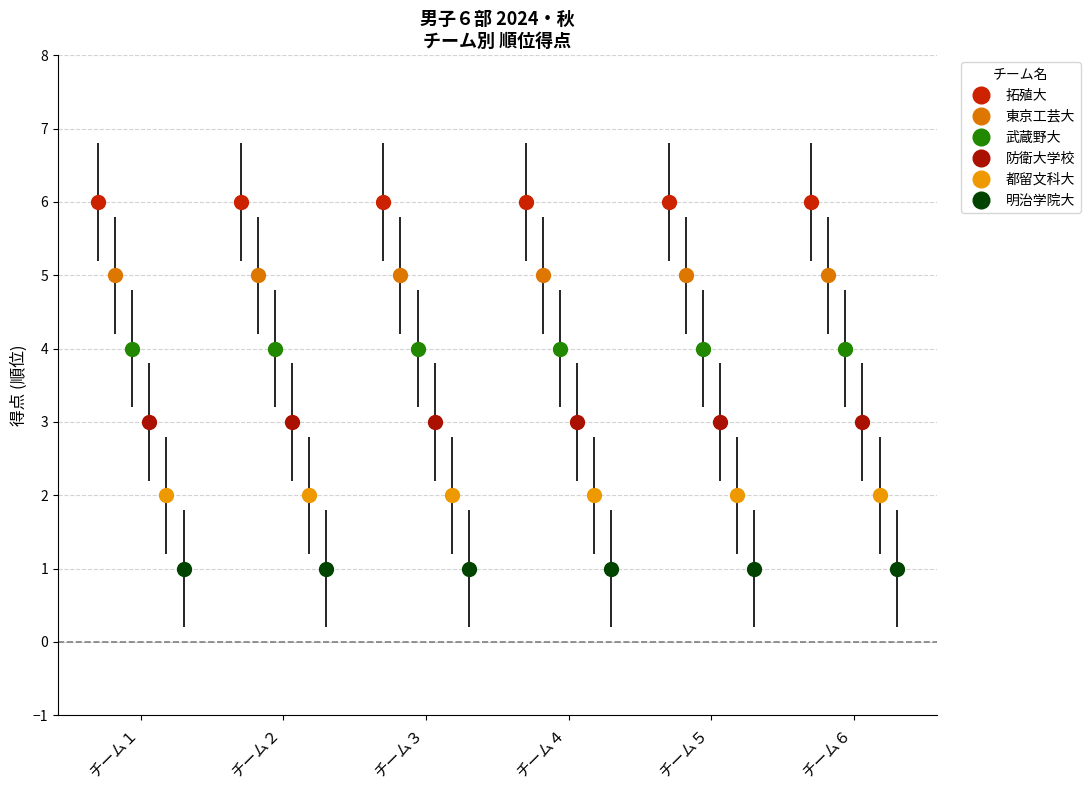

The value of 拓殖大 at チーム３ is 6. True or false?

True